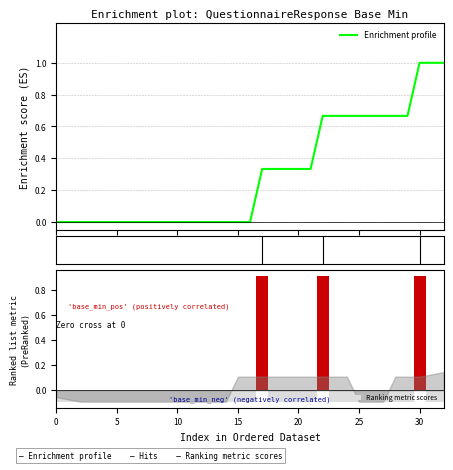

Is it true that Ranking metric scores equals -0.1 at 8?

True